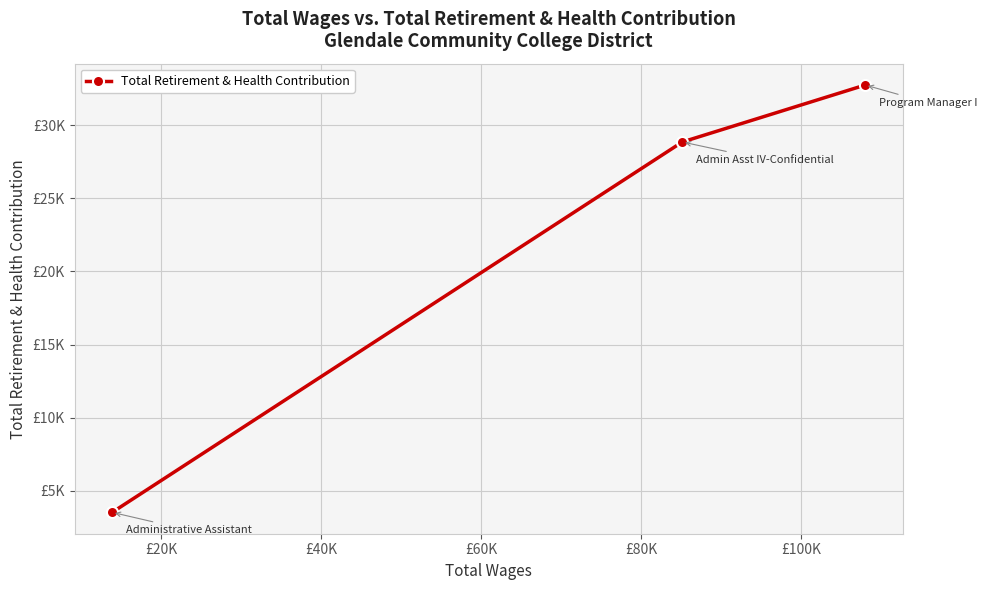

How many lines are shown in the chart?

1